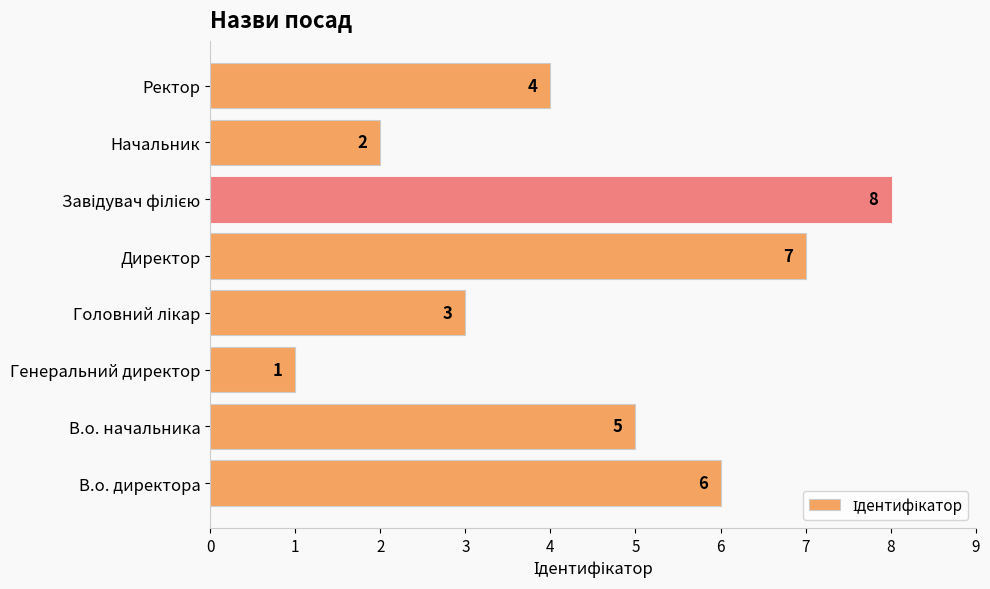

What is the ratio of the value at В.о. директора to the value at В.о. начальника?

1.2